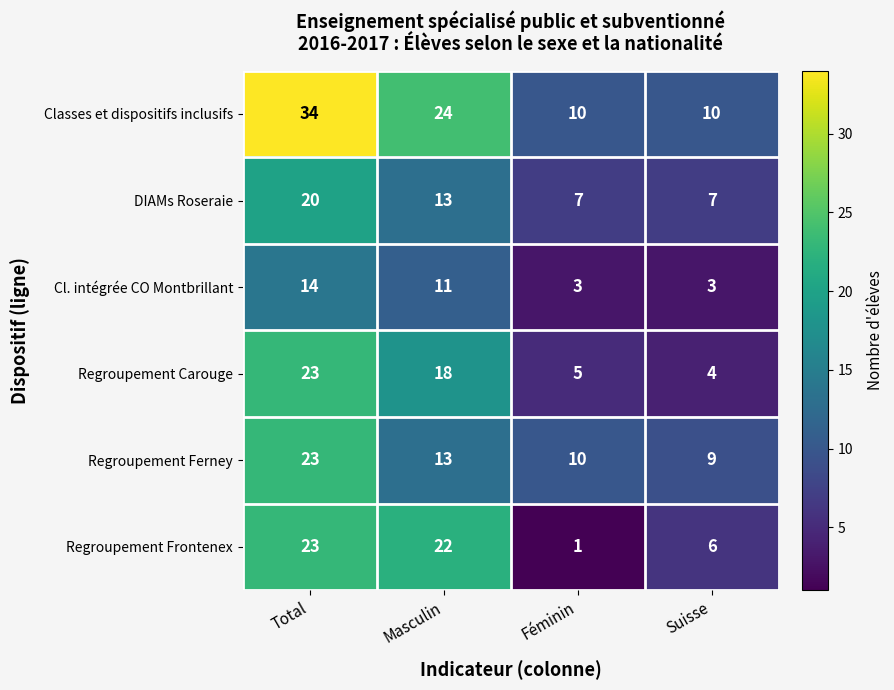

What is the sum of the Regroupement Carouge values at Masculin and Féminin?

23